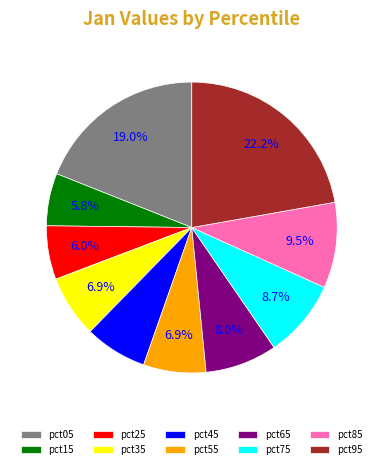

True or false: pct65 accounts for 3% of the total.

False